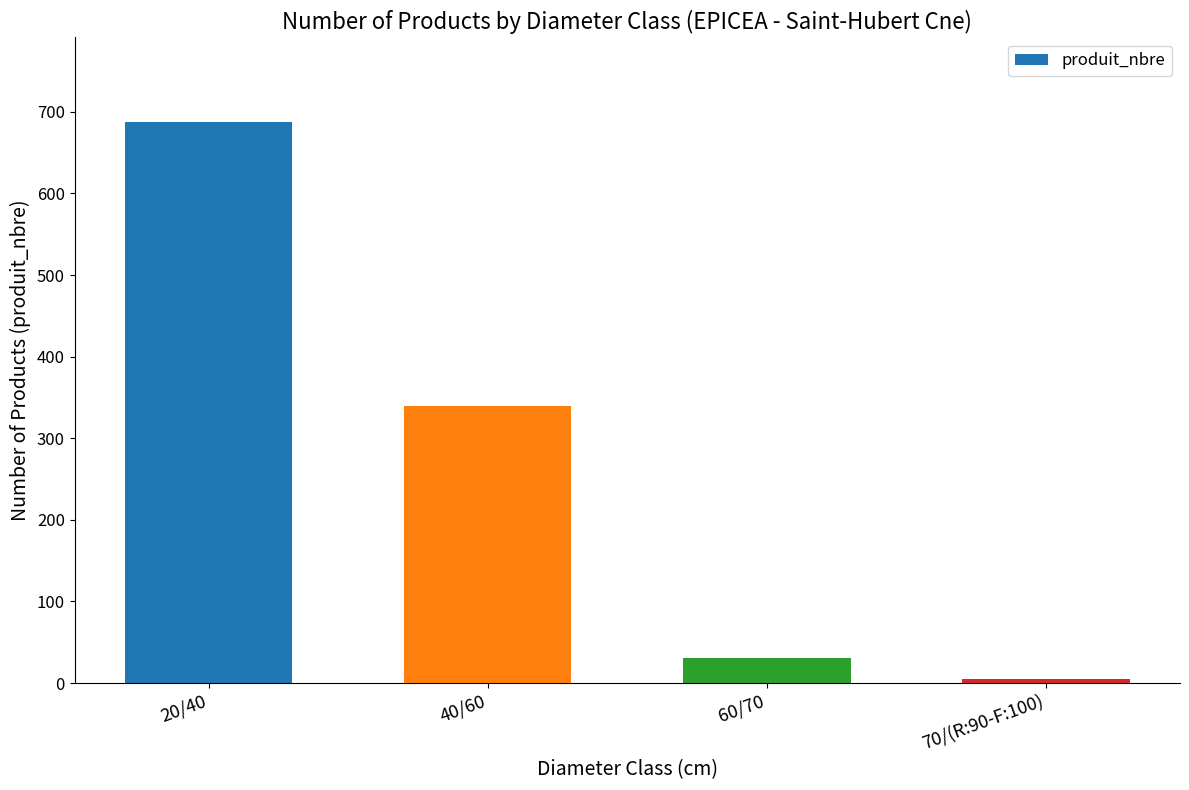

At which label is the value closest to 346?

40/60